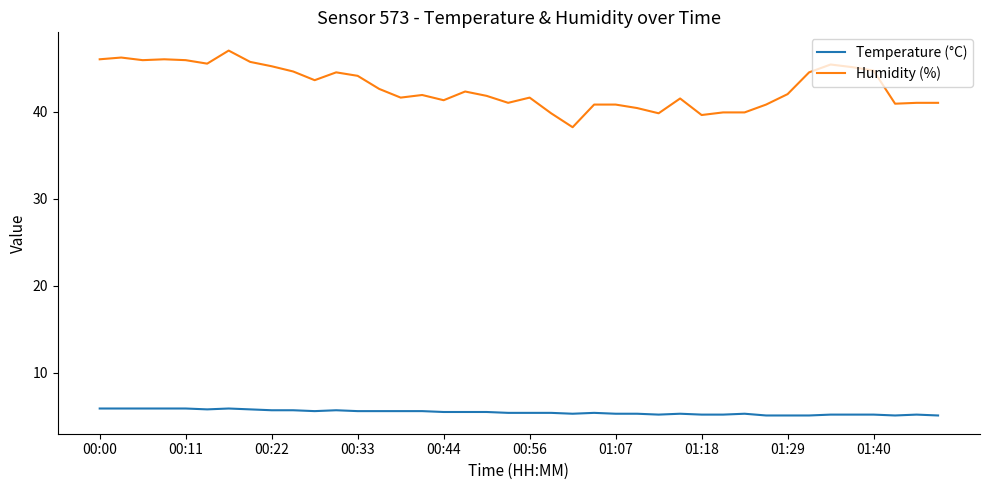

List the series in order of their peak value, highest first.

Humidity (%), Temperature (°C)